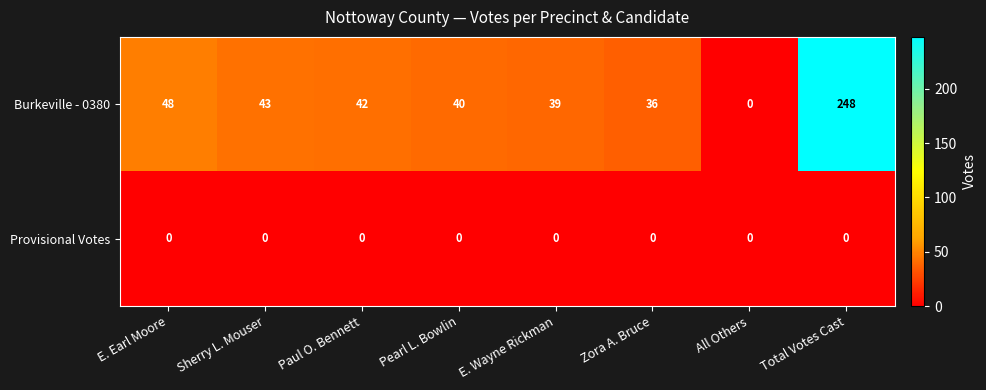

At which label does Burkeville - 0380 first exceed 42?

E. Earl Moore